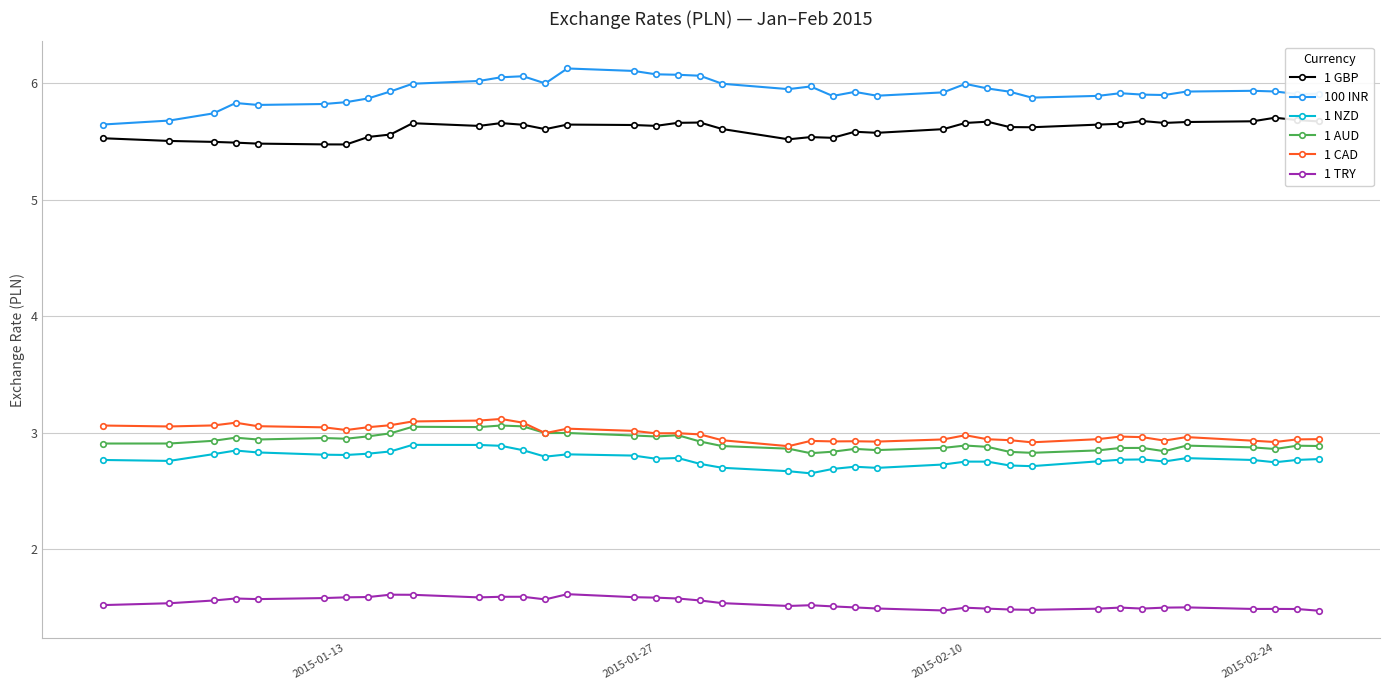

True or false: 1 GBP and 1 TRY cross at least once.

False